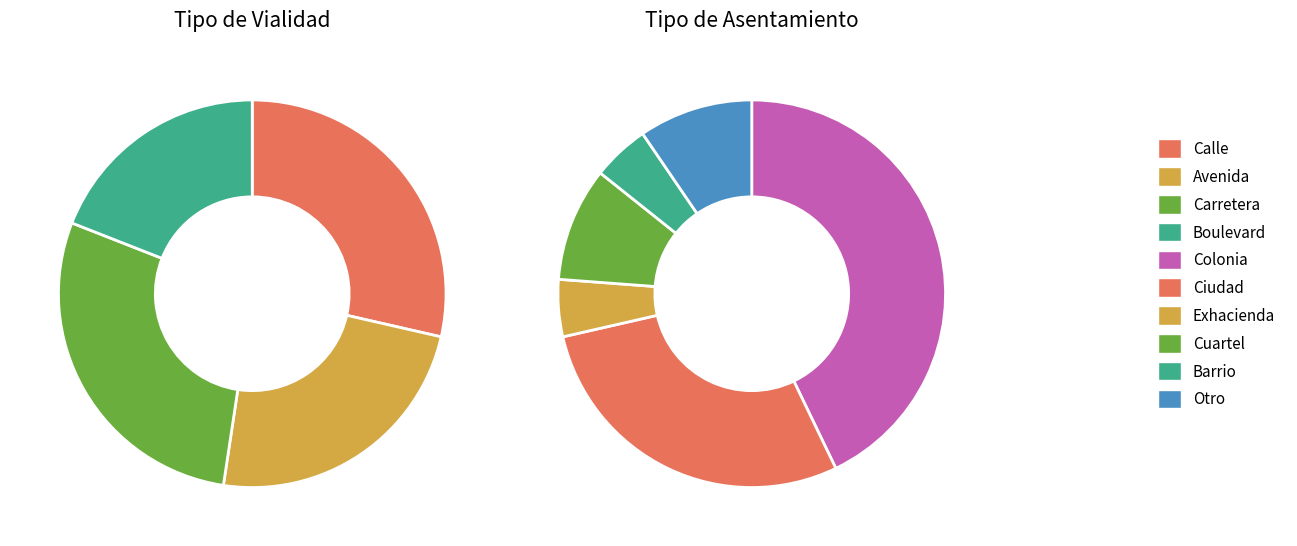

Do Boulevard and Calle together represent more than half of the pie?

No